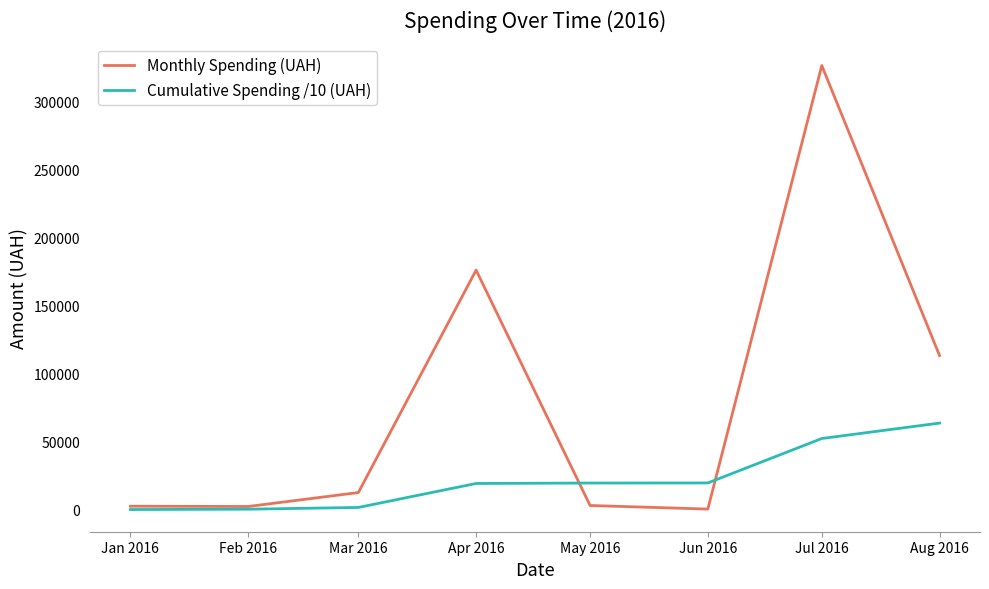

What is the maximum value shown in the chart?

326572.3